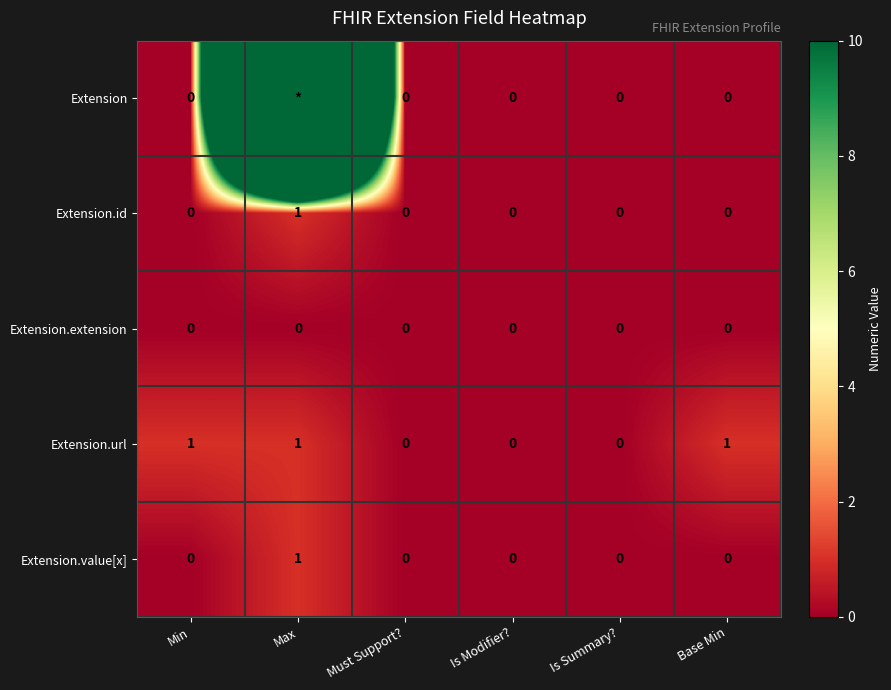

True or false: Extension.value[x] has a value of 0 at Base Min.

True